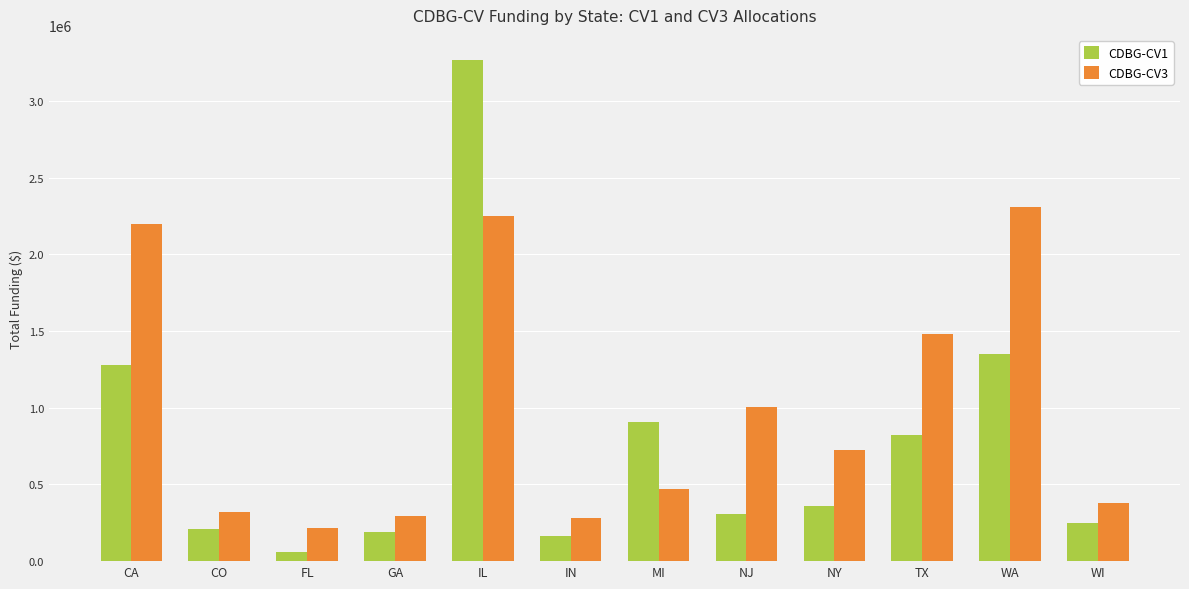

At which label does CDBG-CV3 first exceed 726549?

CA